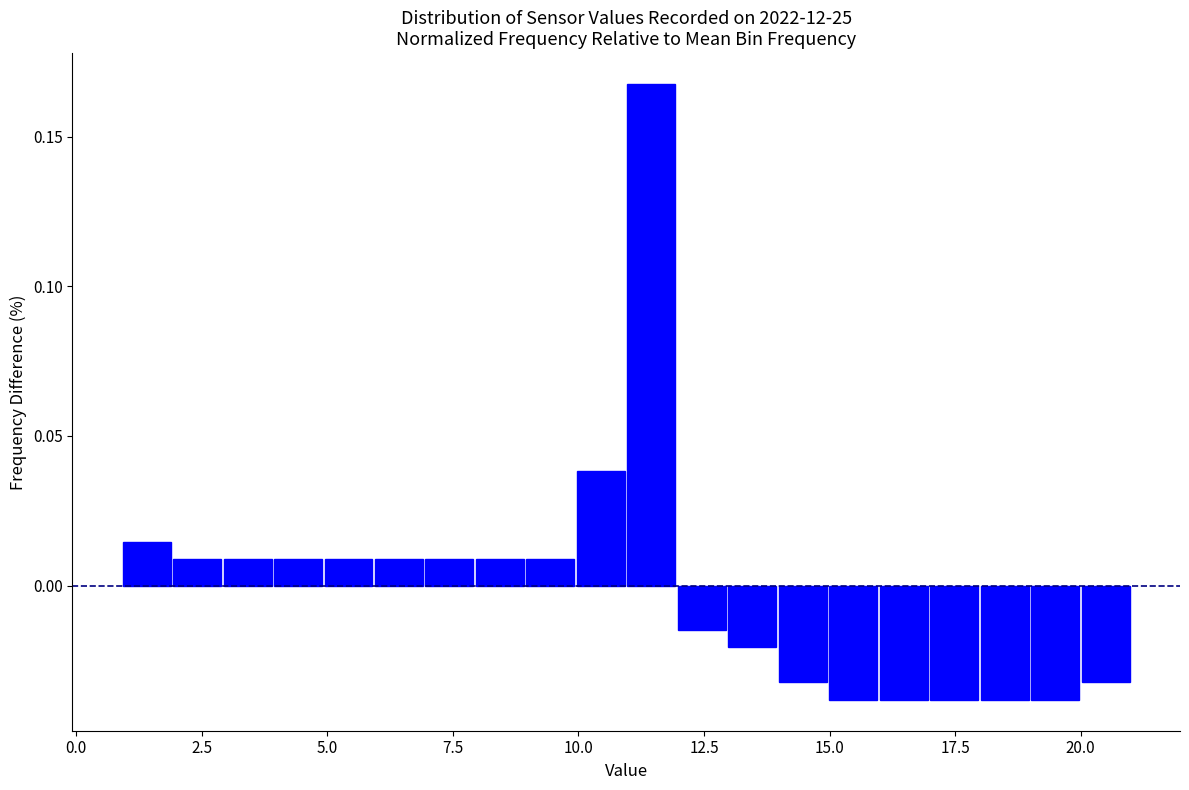

Read against the x-axis, roughly where is the centre of the tallest bar?

11.5